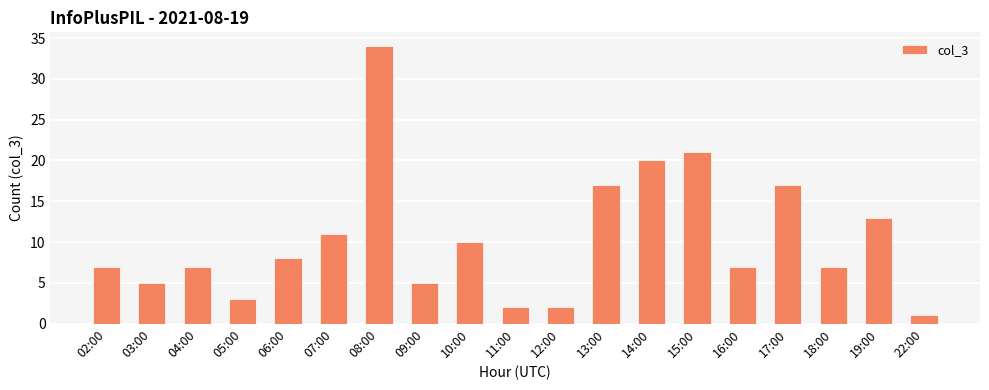

Which label corresponds to the smallest value in the chart?

22:00